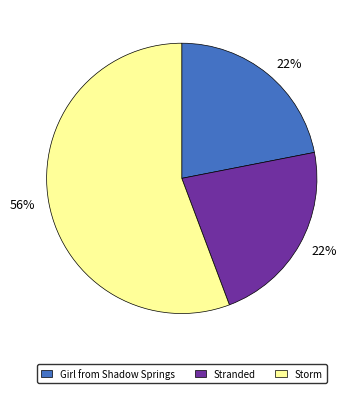

Approximately how many times larger is the value at Girl from Shadow Springs compared to Stranded?

1.0